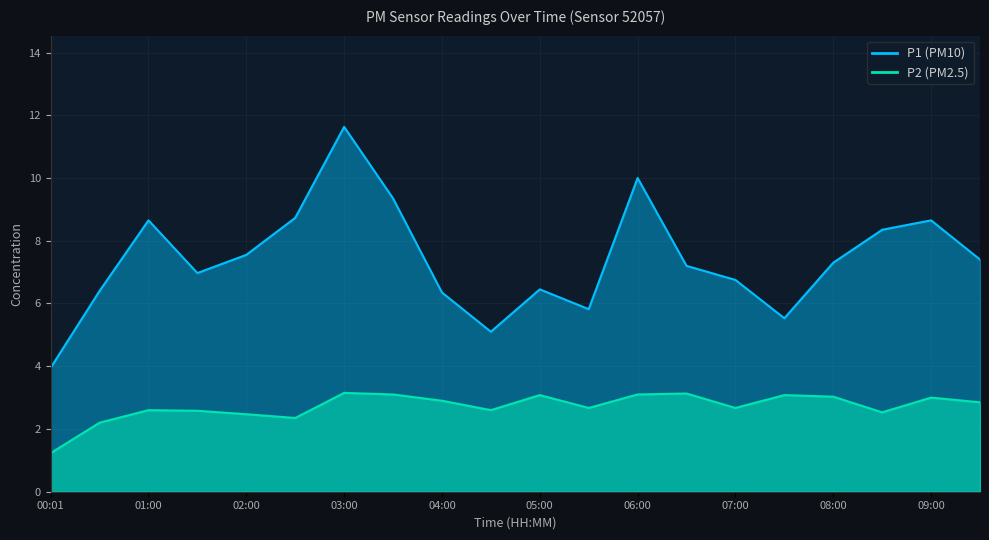

Where is P2 nearest to the value 2?

00:31